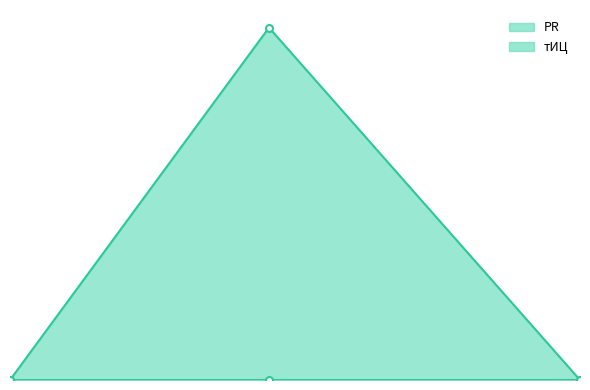

At which label is the value closest to 0?

2013-12-12